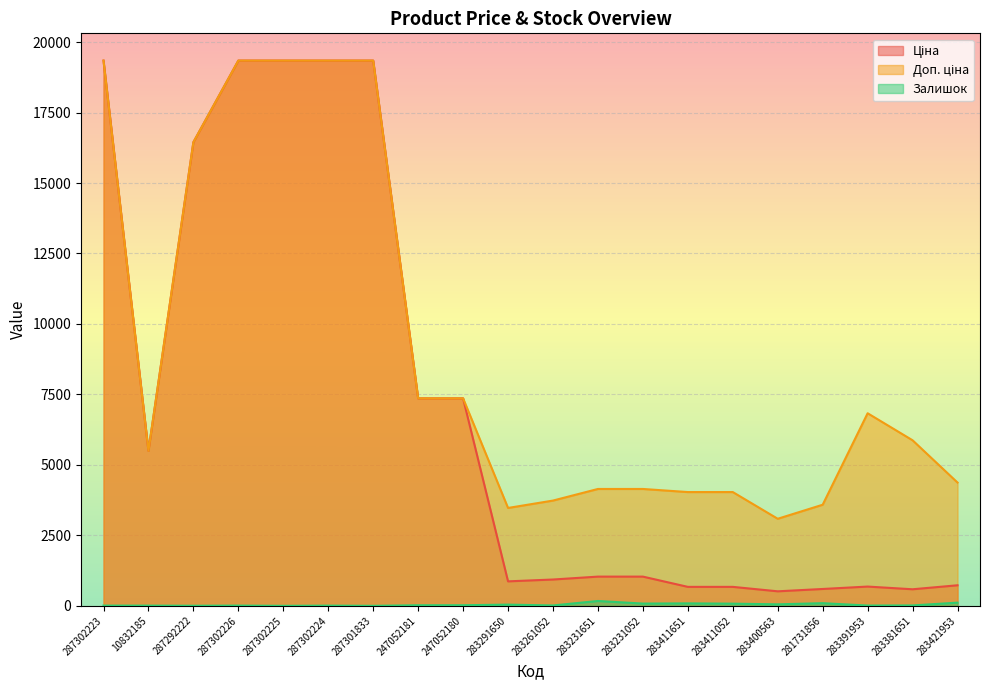

Which category has the lowest value in the Ціна series?

283400563